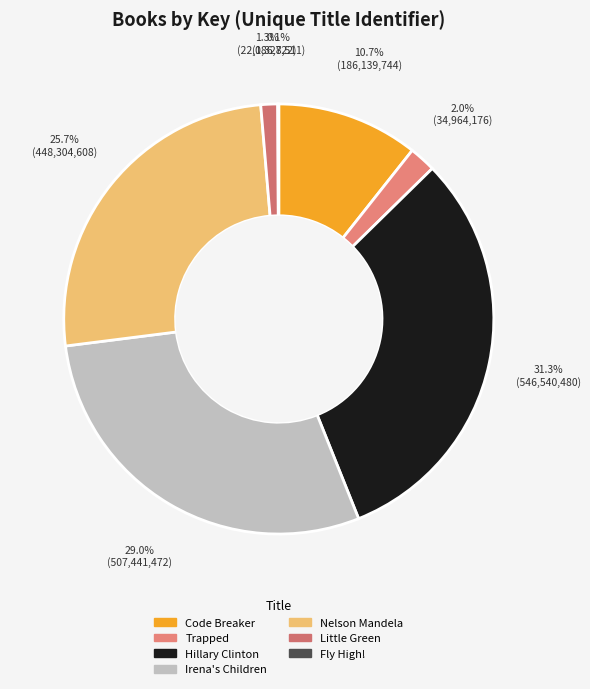

What is the smallest slice in the pie chart?

Fly High!